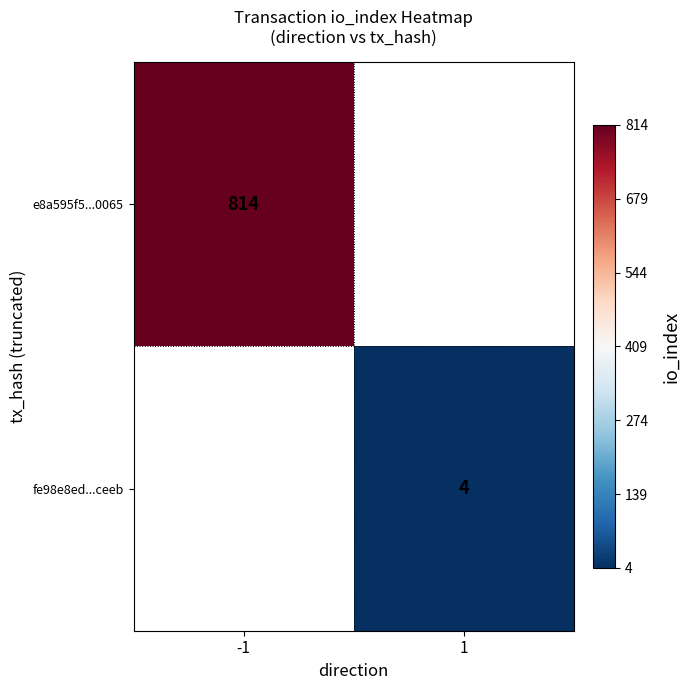

The value of e8a595f5...0065 at -1 is 1413. True or false?

False